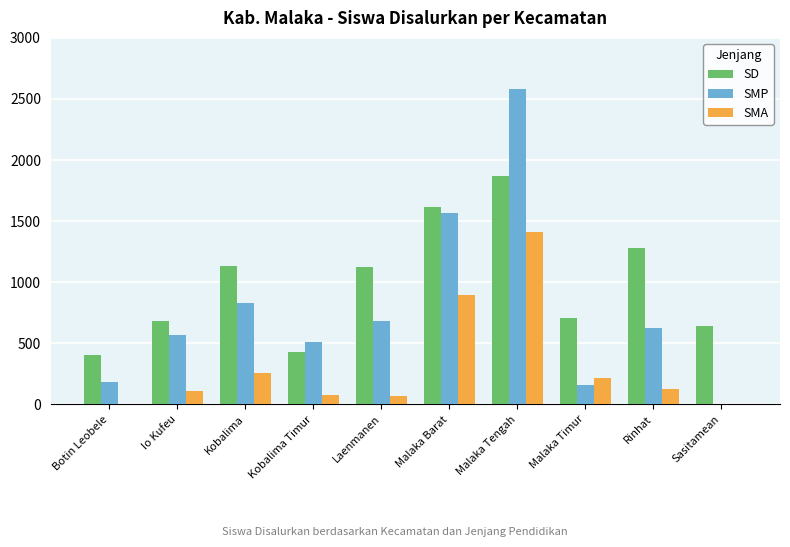

Which series has the largest total across all categories?

SD